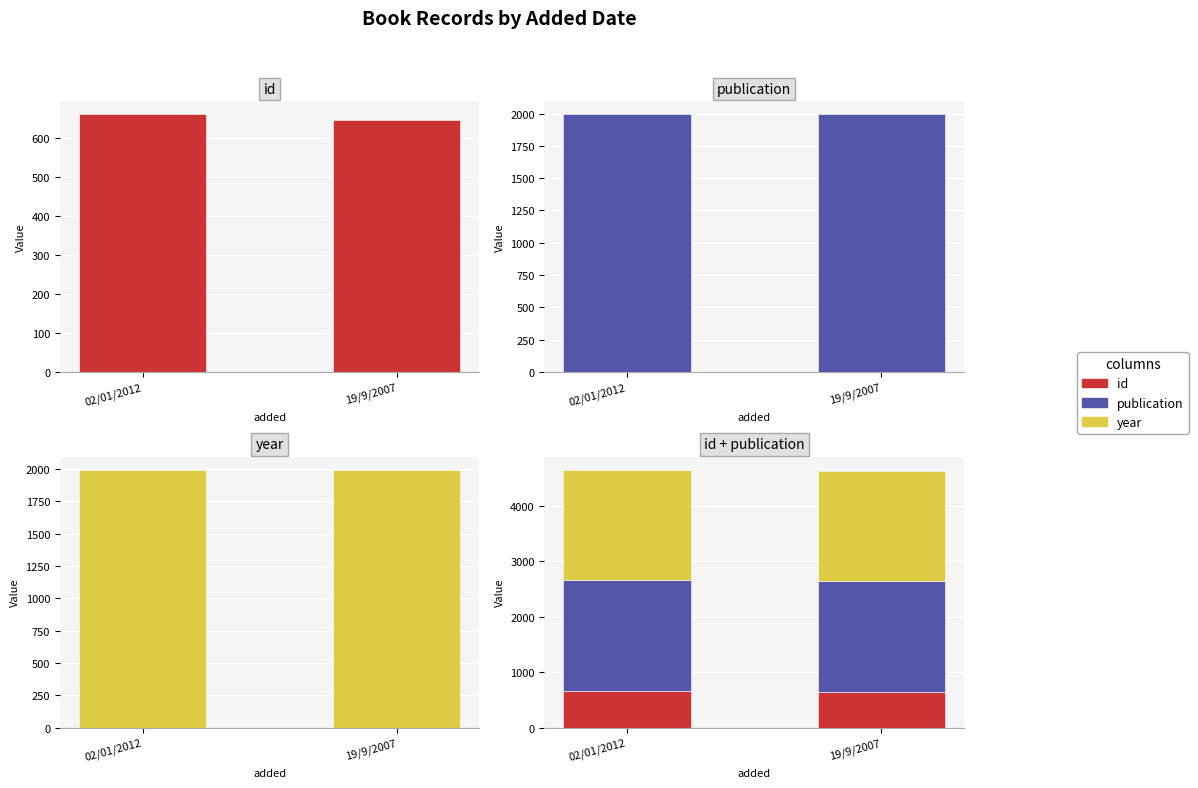

List the labels in order of publication value, smallest first.

02/01/2012, 19/9/2007